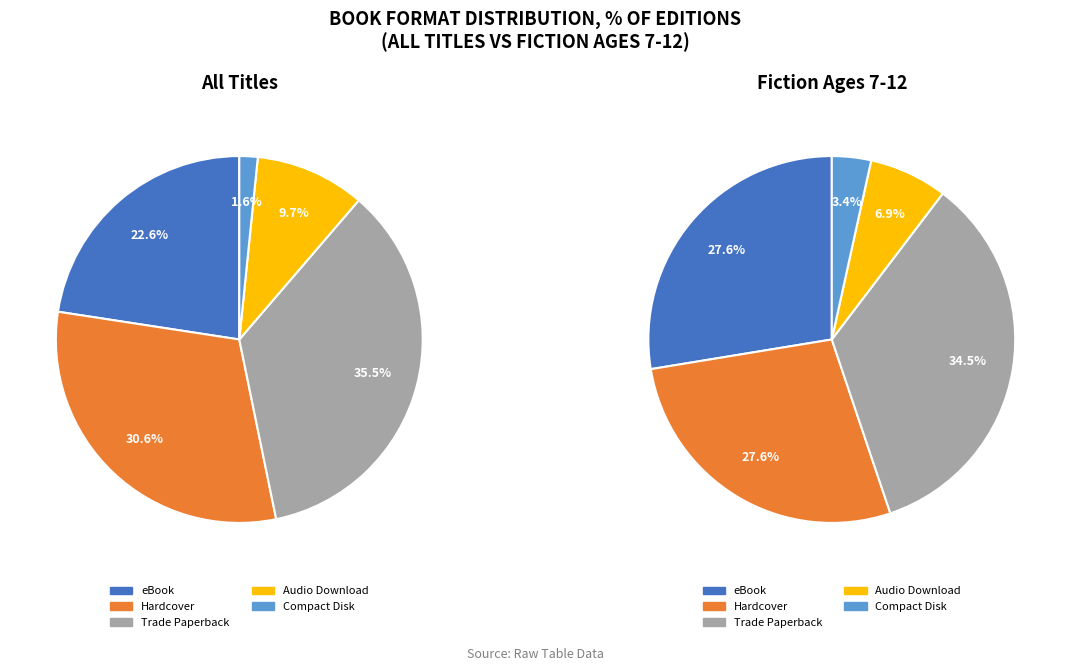

To the nearest percent, what percentage of the pie is Compact Disk?

2%